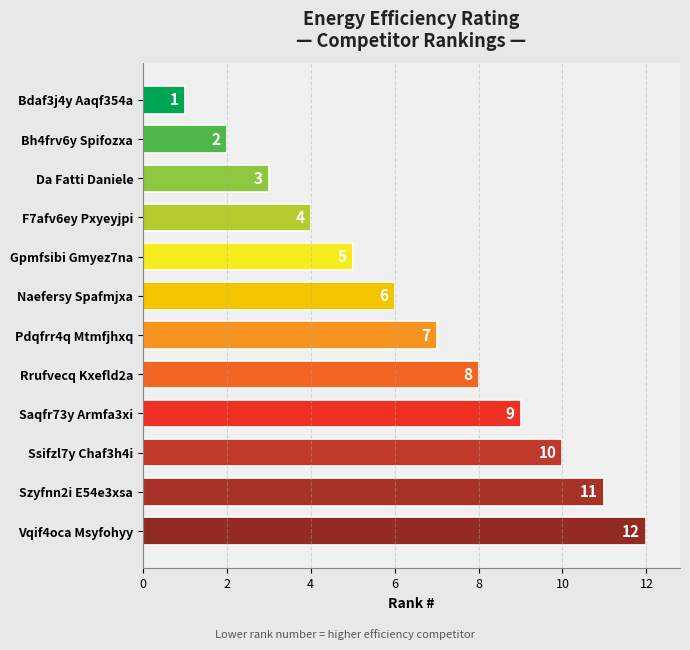

List the labels in order of value, smallest first.

Bdaf3j4y Aaqf354a, Bh4frv6y Spifozxa, Da Fatti Daniele, F7afv6ey Pxyeyjpi, Gpmfsibi Gmyez7na, Naefersy Spafmjxa, Pdqfrr4q Mtmfjhxq, Rrufvecq Kxefld2a, Saqfr73y Armfa3xi, Ssifzl7y Chaf3h4i, Szyfnn2i E54e3xsa, Vqif4oca Msyfohyy